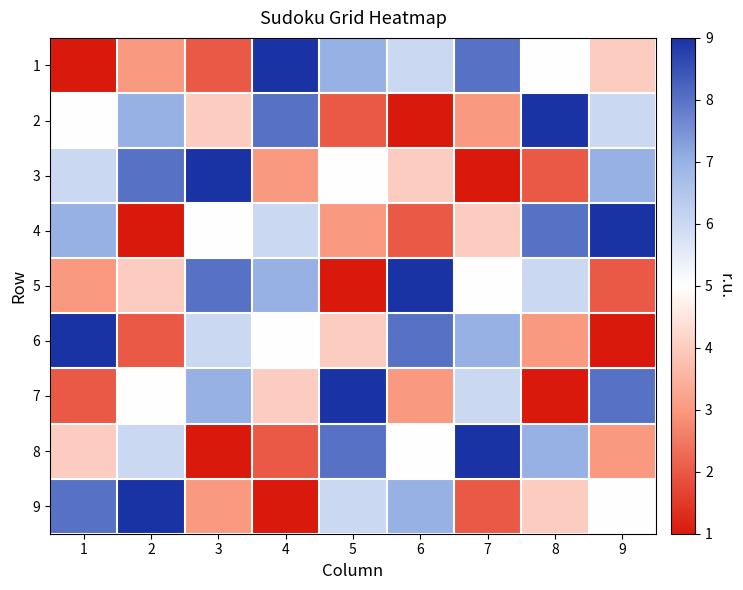

Which category has the lowest value across all series?

1